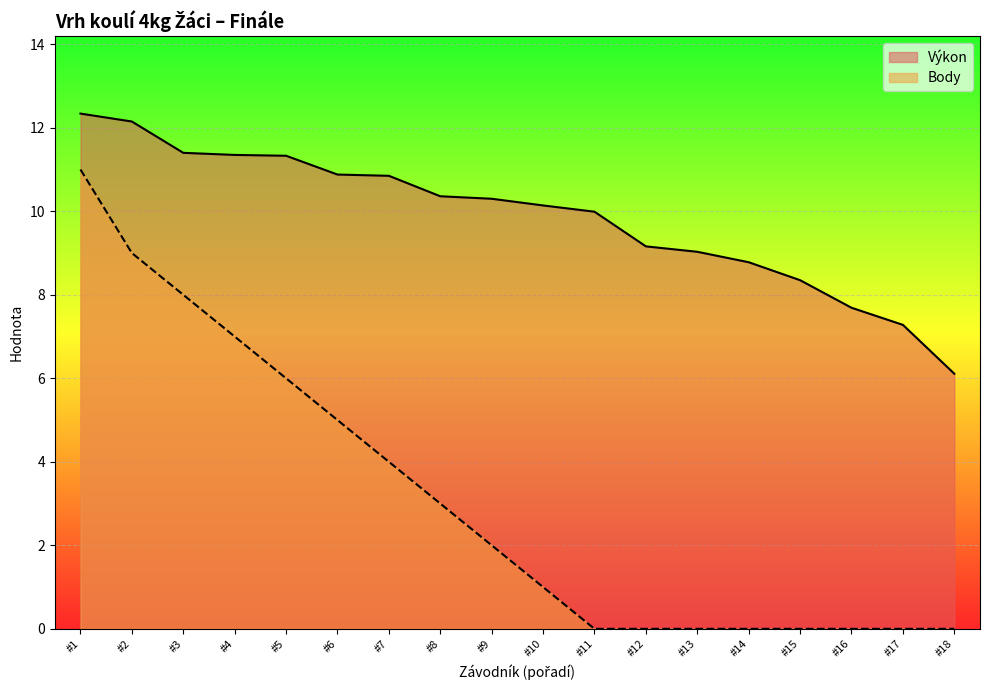

What is the difference between the highest and lowest values at #14?

8.8